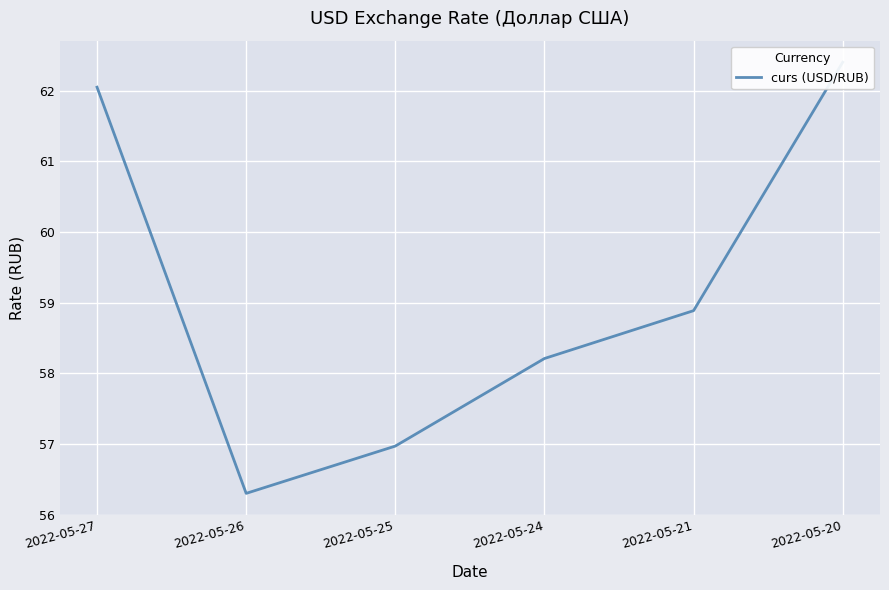

List the labels in order of value, smallest first.

2022-05-26, 2022-05-25, 2022-05-24, 2022-05-21, 2022-05-27, 2022-05-20